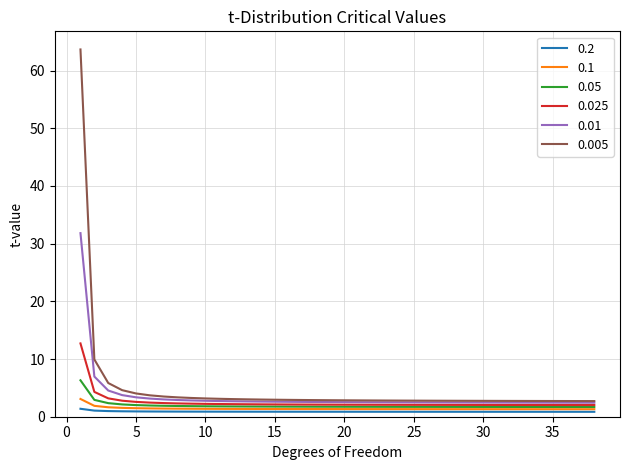

True or false: 0.2 and 0.005 intersect in this chart.

False